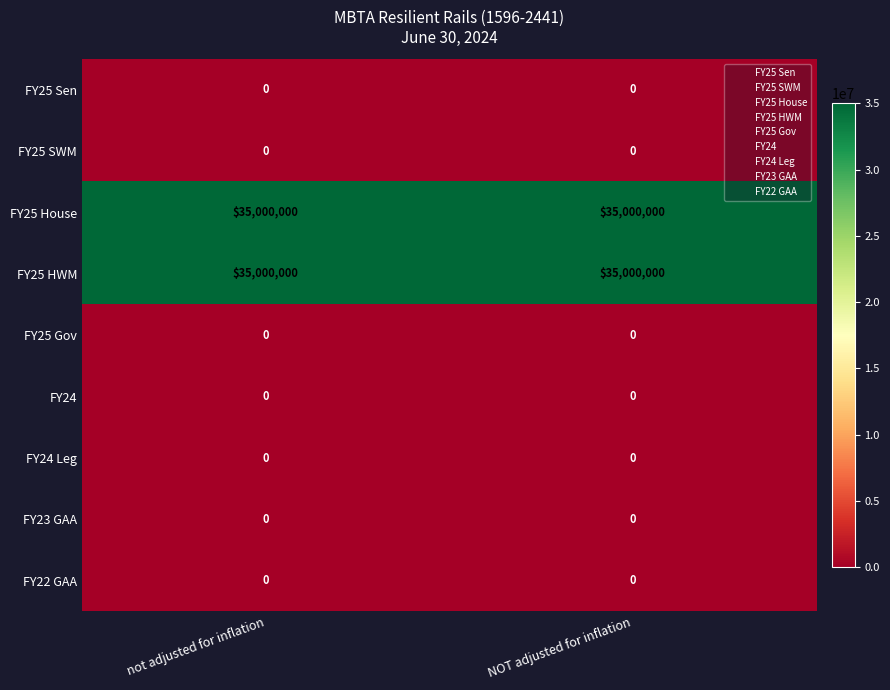

What is the total value across all series at NOT adjusted for inflation?

70000000